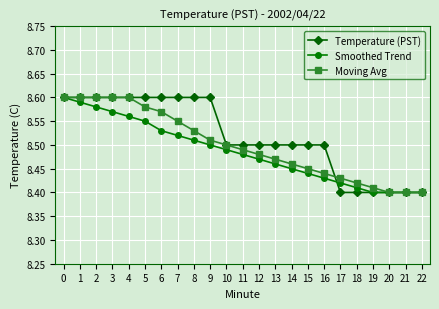

Count the Smoothed Trend values in the range 8 to 9.

23